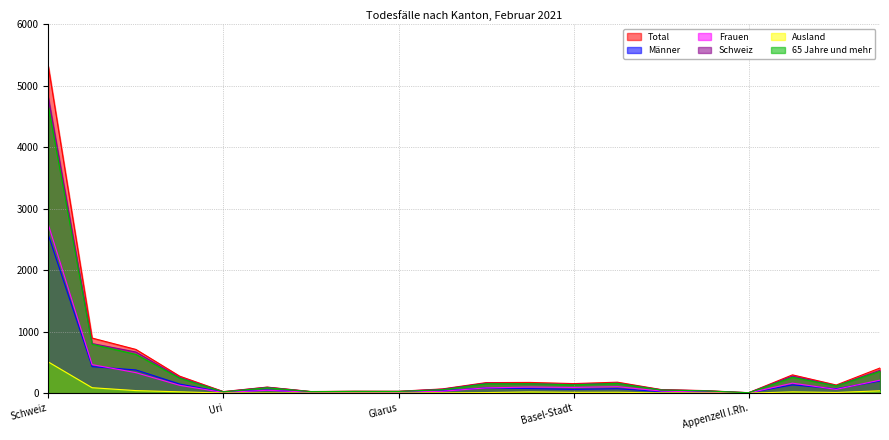

What is the label of the 14th point from the right?

Obwalden